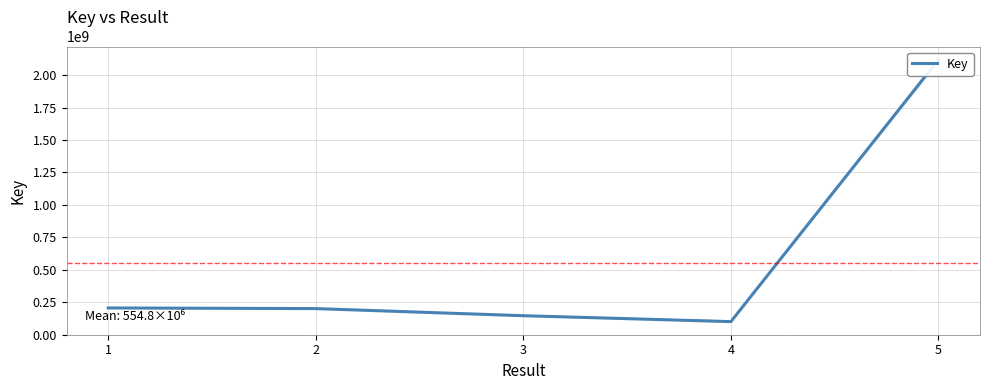

What is the average value?

554797516